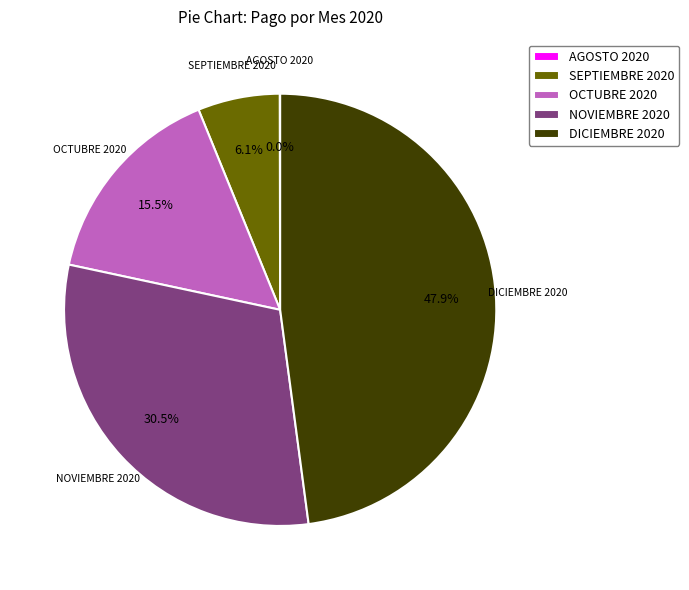

To the nearest percent, what is the difference between the largest and smallest slice percentages?

48%